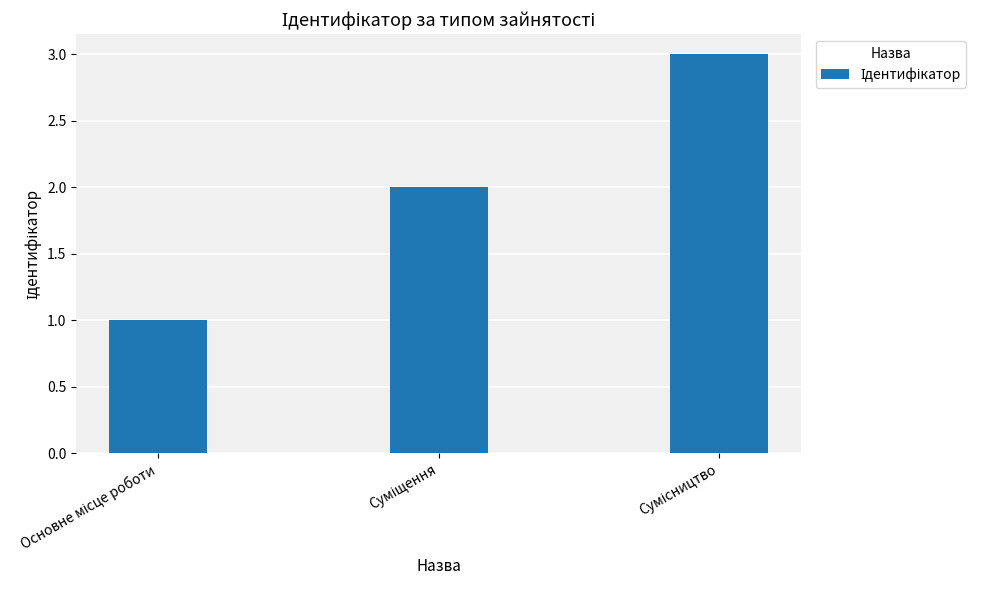

What is the greatest value displayed?

3